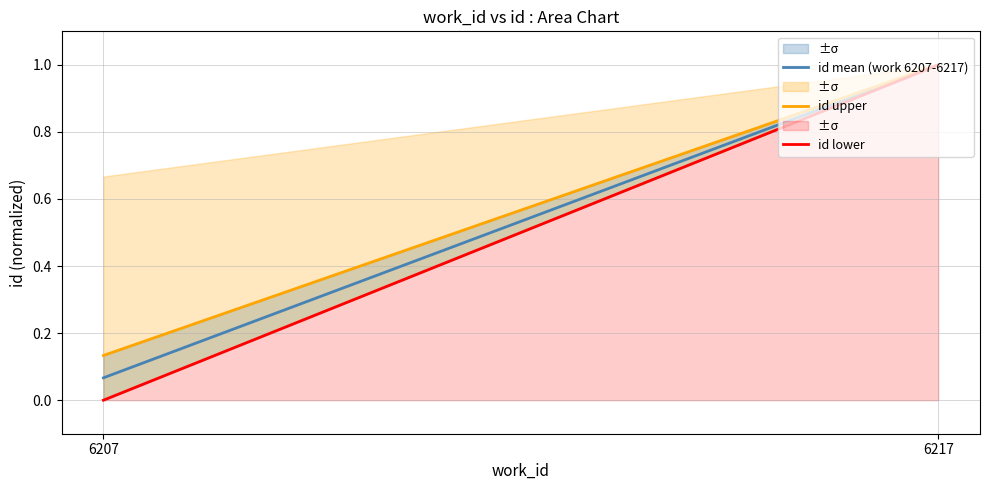

What is the total value across all series at 6217?

3.0